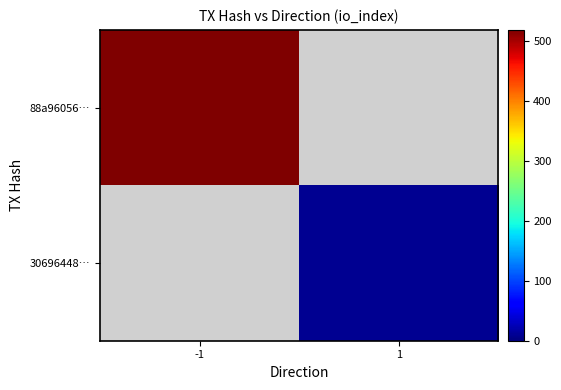

The 30696448… series shows 9.0 at 1. True or false?

True